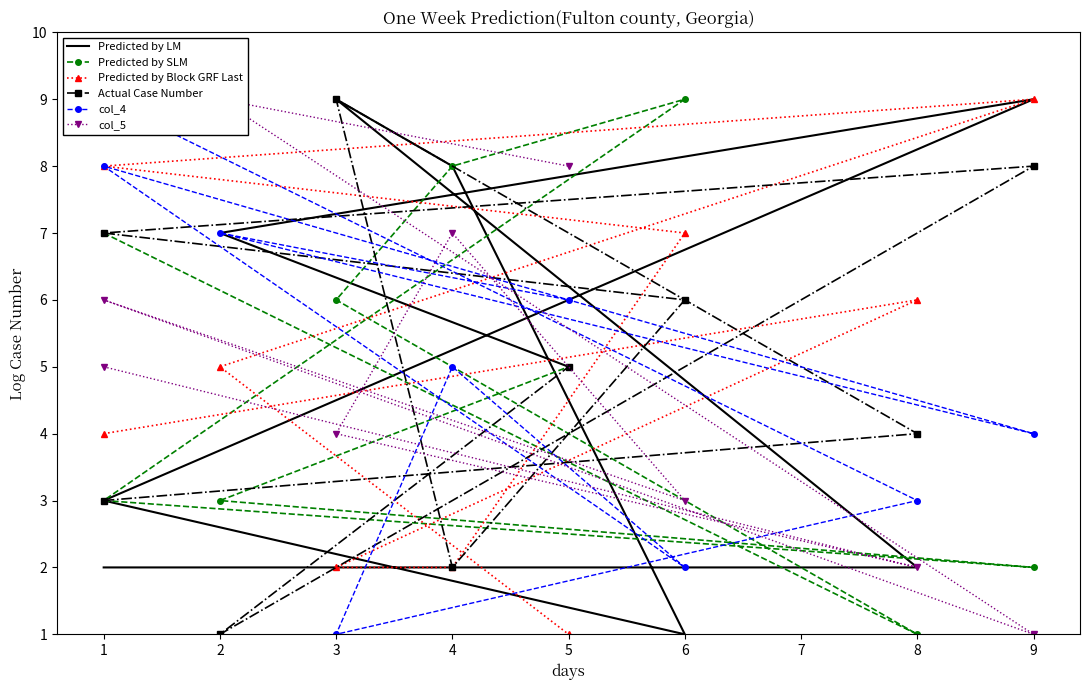

True or false: Predicted by SLM has more than 0 interior local peaks.

True